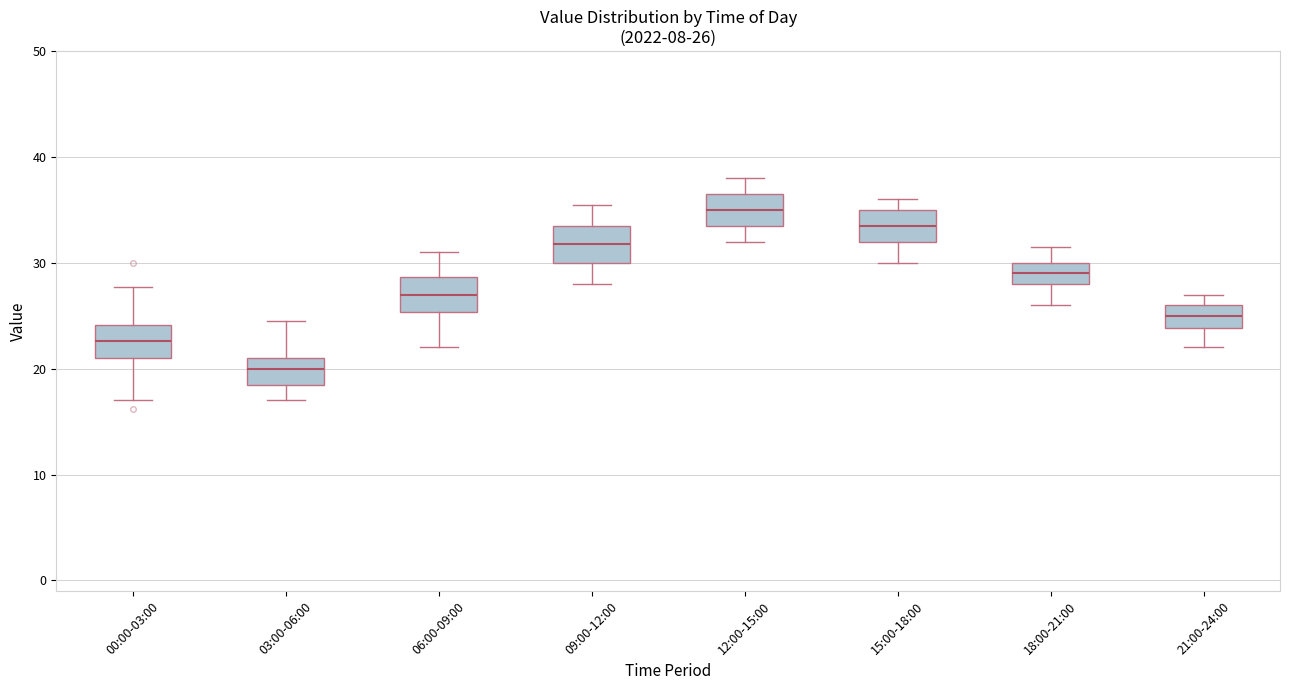

Which box's median line is the lowest?

03:00-06:00